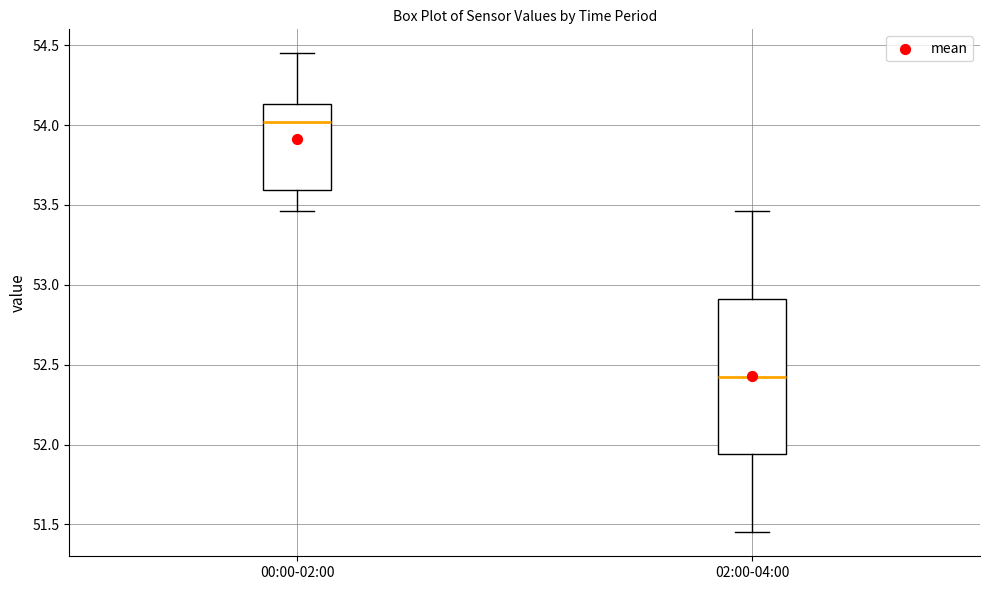

Reading left to right, transcribe this box plot: for each box, give where its median line is, the range the box spans, and where its two whiskers end, as read against the y-axis. The values are not printed on the chart, so give them approximately, as read against the axis.

00:00-02:00: median 54.00, box 53.60 to 54.15, whiskers 53.45 to 54.45
02:00-04:00: median 52.45, box 51.95 to 52.90, whiskers 51.45 to 53.45